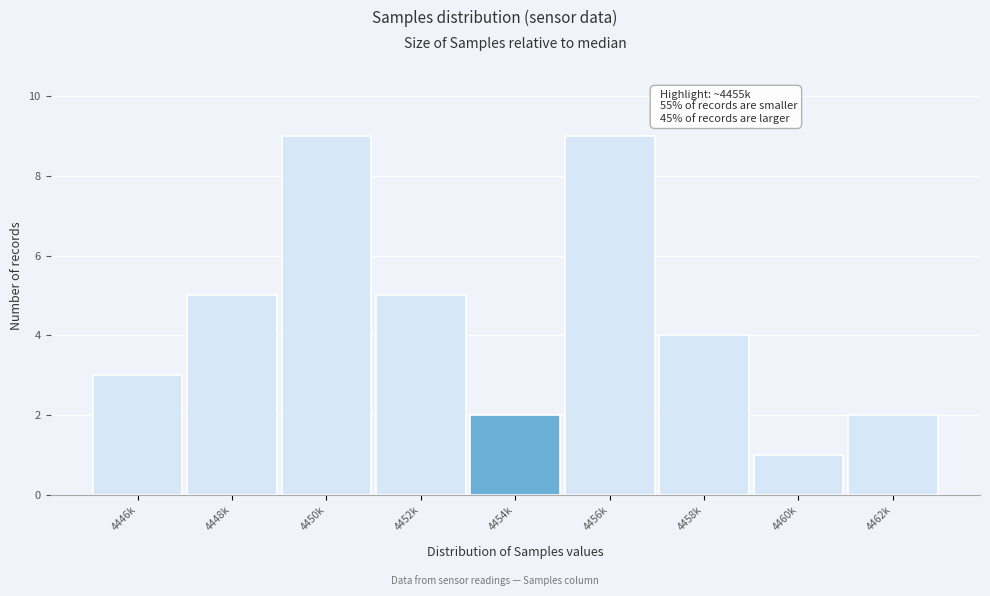

Reading left to right, what are all the values shown in this chart?

3	5	9	5	2	9	4	1	2